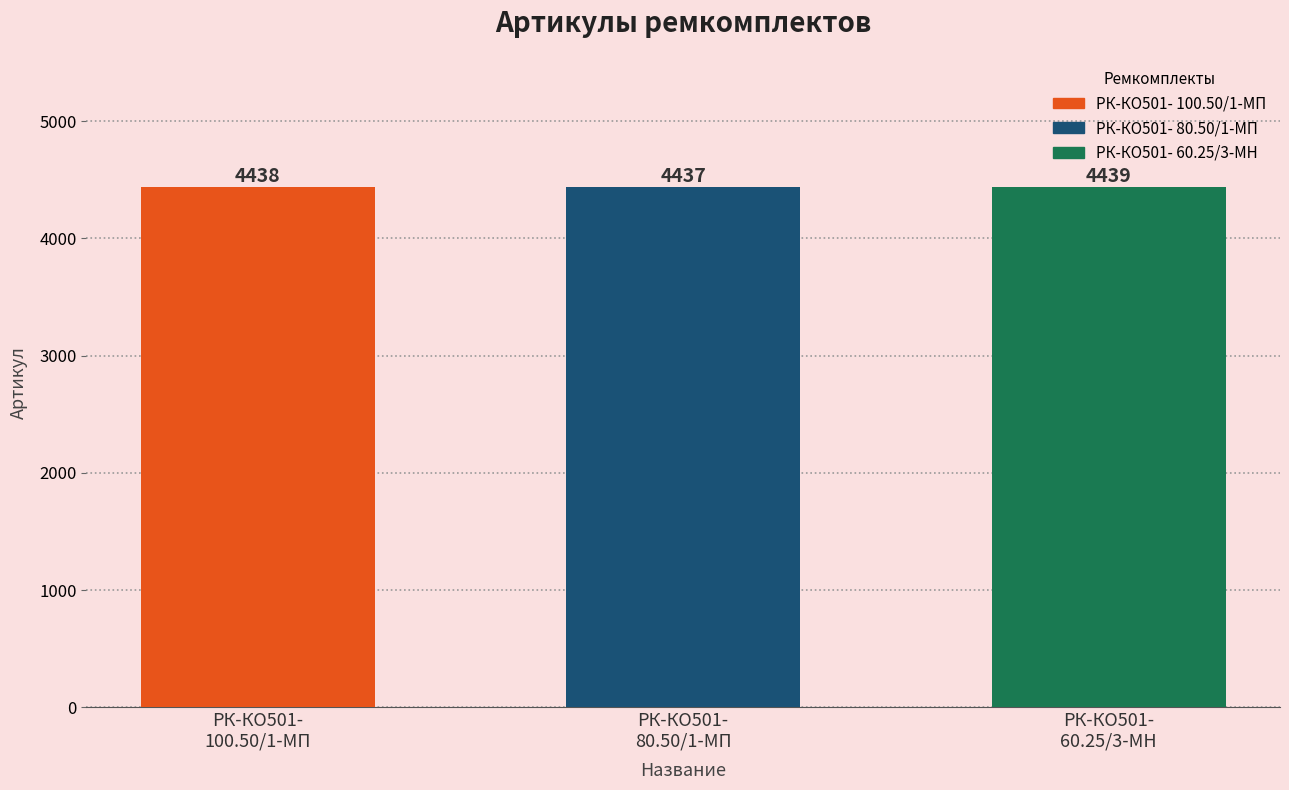

What is the maximum value shown in the chart?

4439